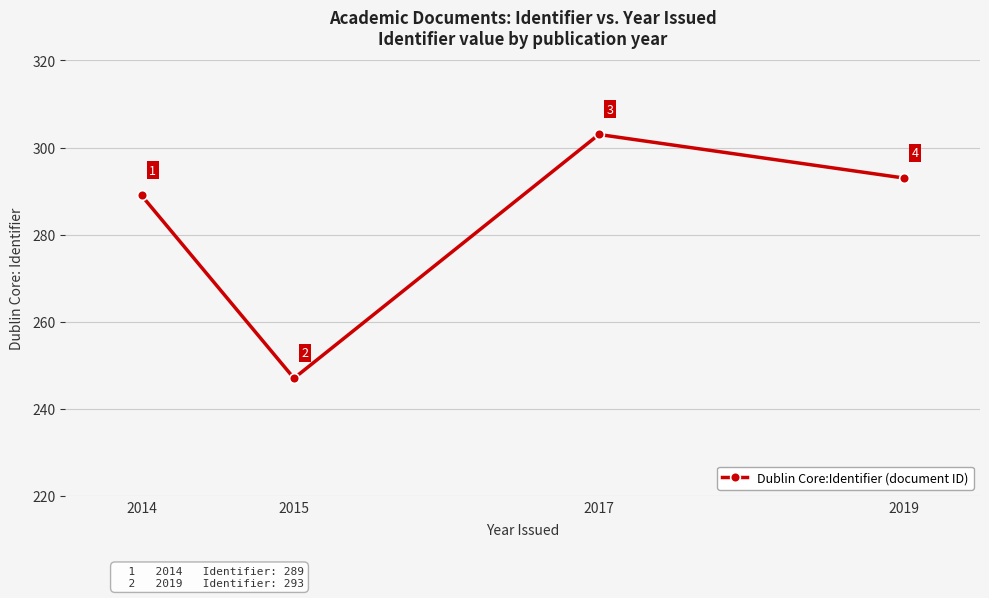

What is the value of the 2nd point from the left?

247